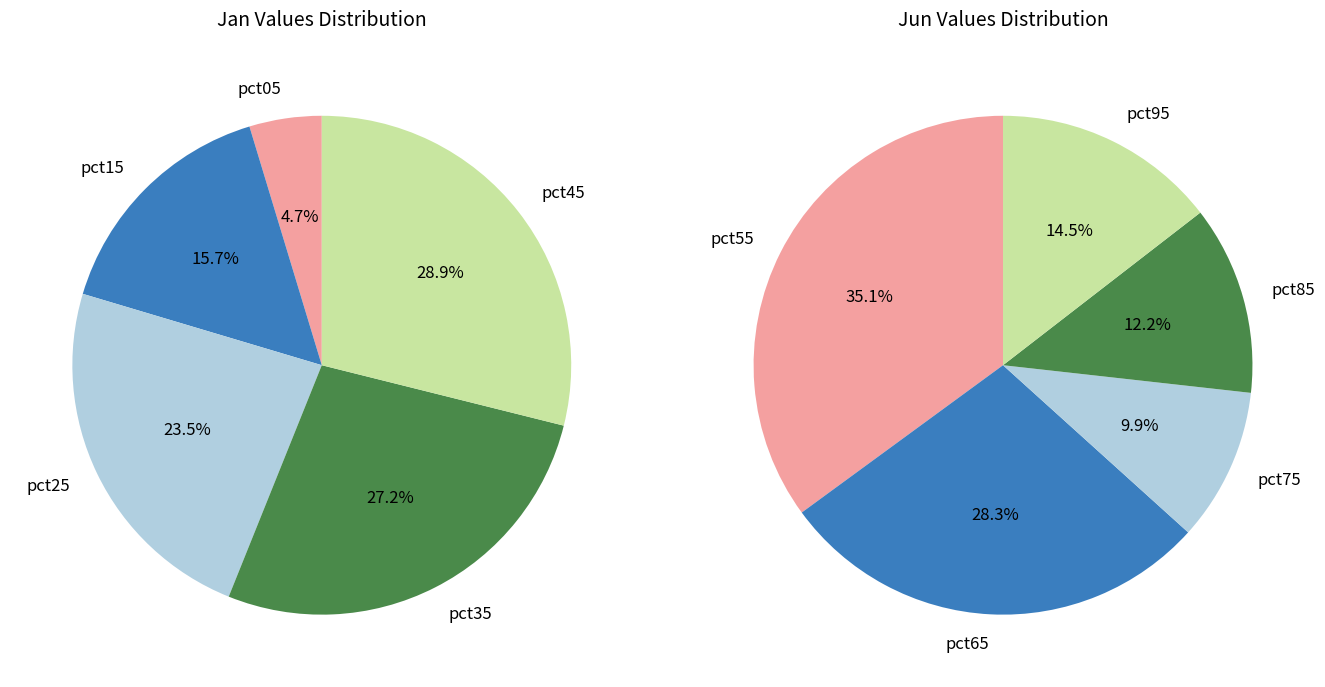

How many slices are in this pie chart?

10